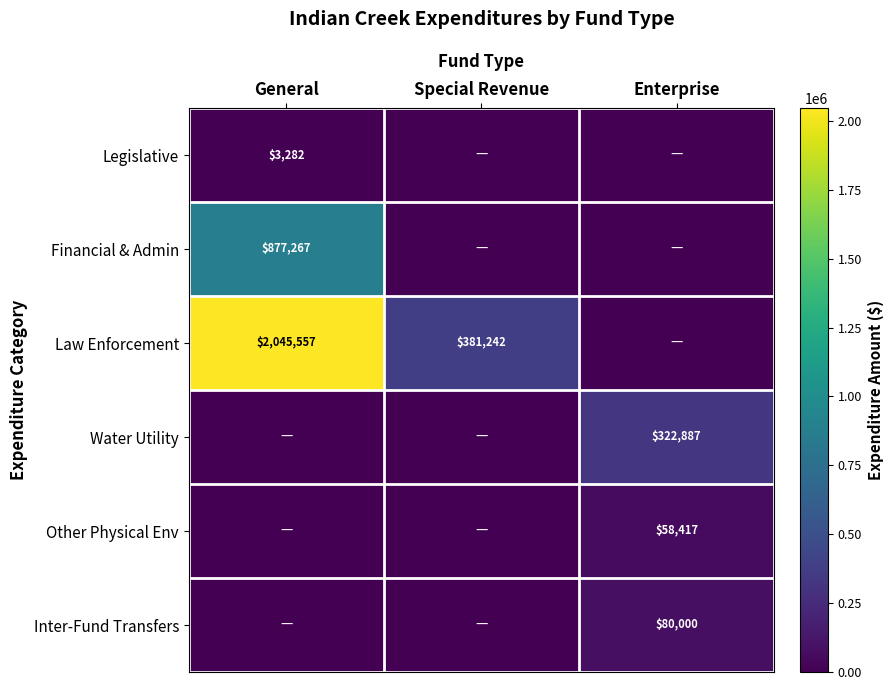

What is the total value across all series at General?

2926106